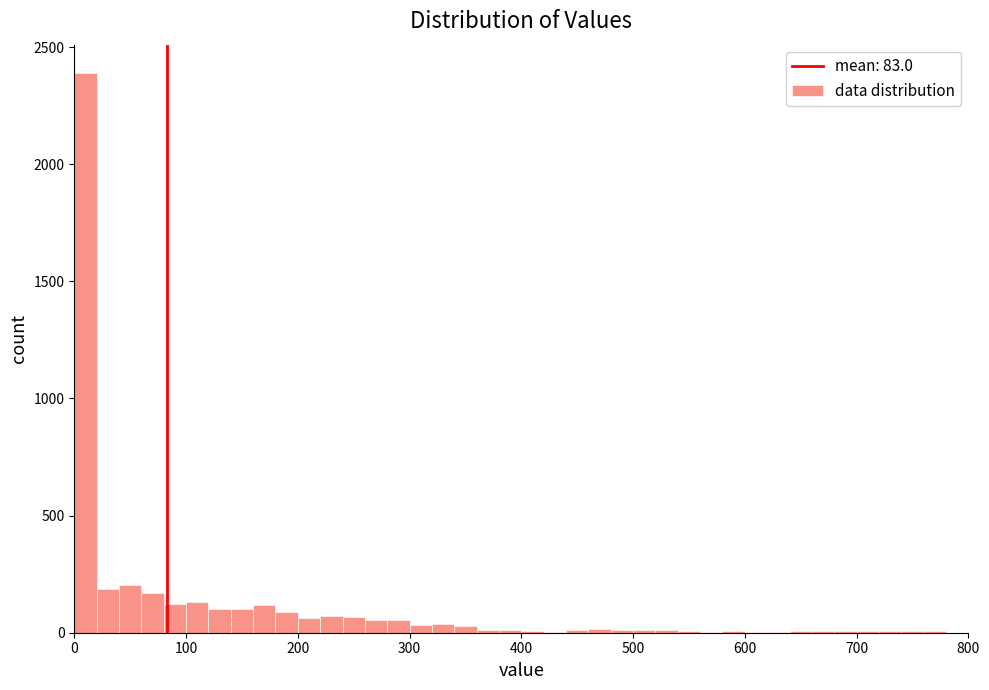

Around what value on the x-axis is the tallest bar? Give the approximate position of its centre, as read against the axis.

10